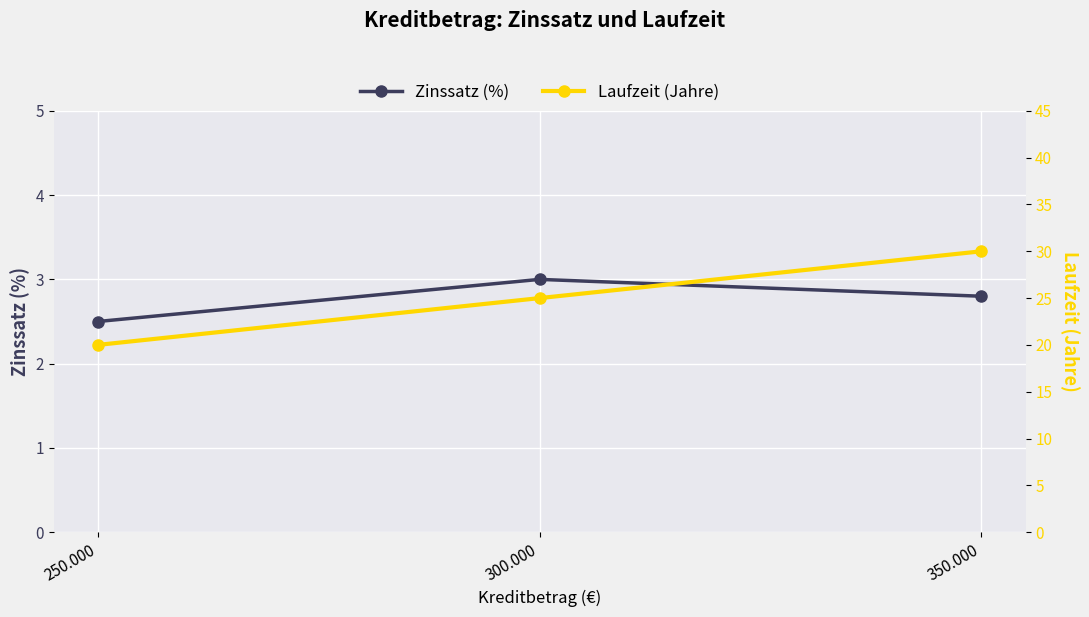

What is the difference between the maximum and minimum values in the Laufzeit (Jahre) series?

10.0